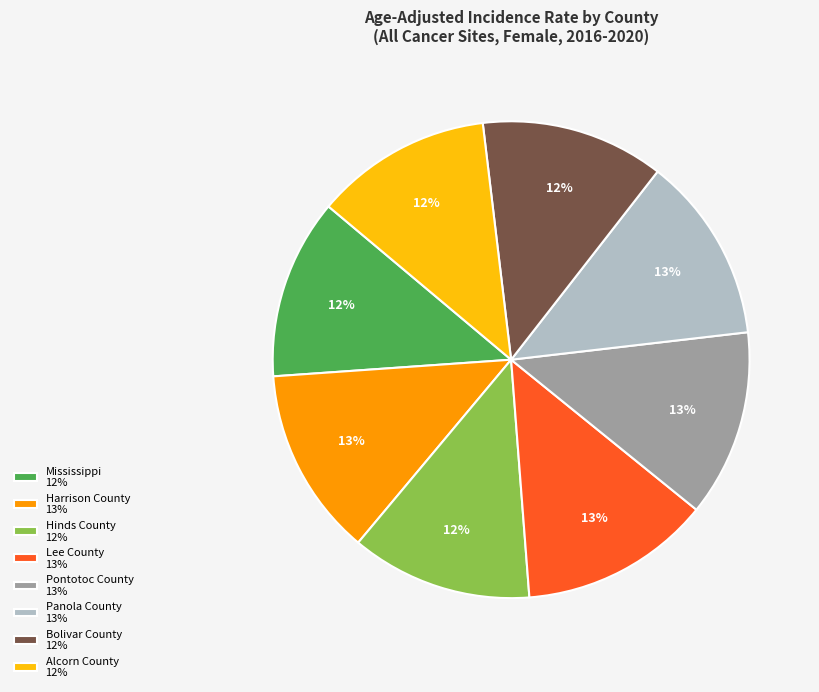

To the nearest percent, what is the average slice percentage?

12%